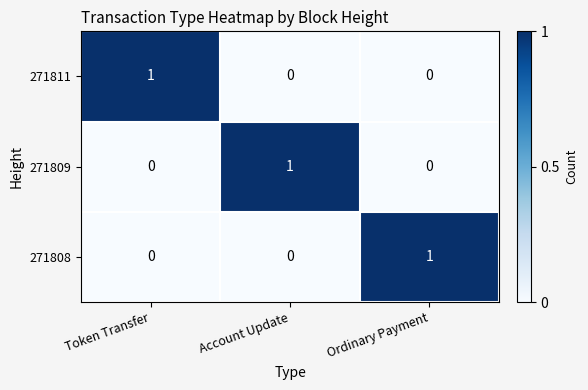

How many distinct data groups are displayed?

3